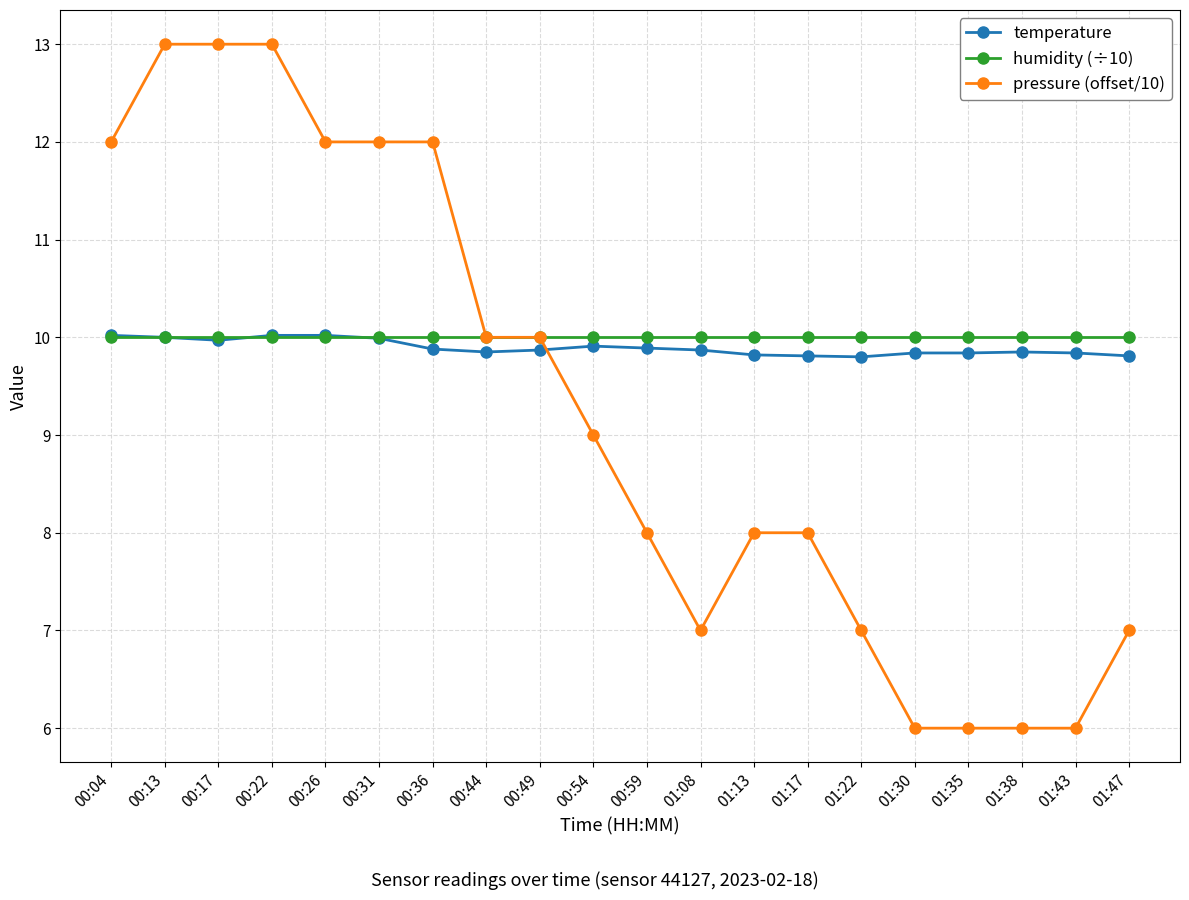

Between 00:36 and 01:17, which series saw the biggest shift?

pressure (offset/10)